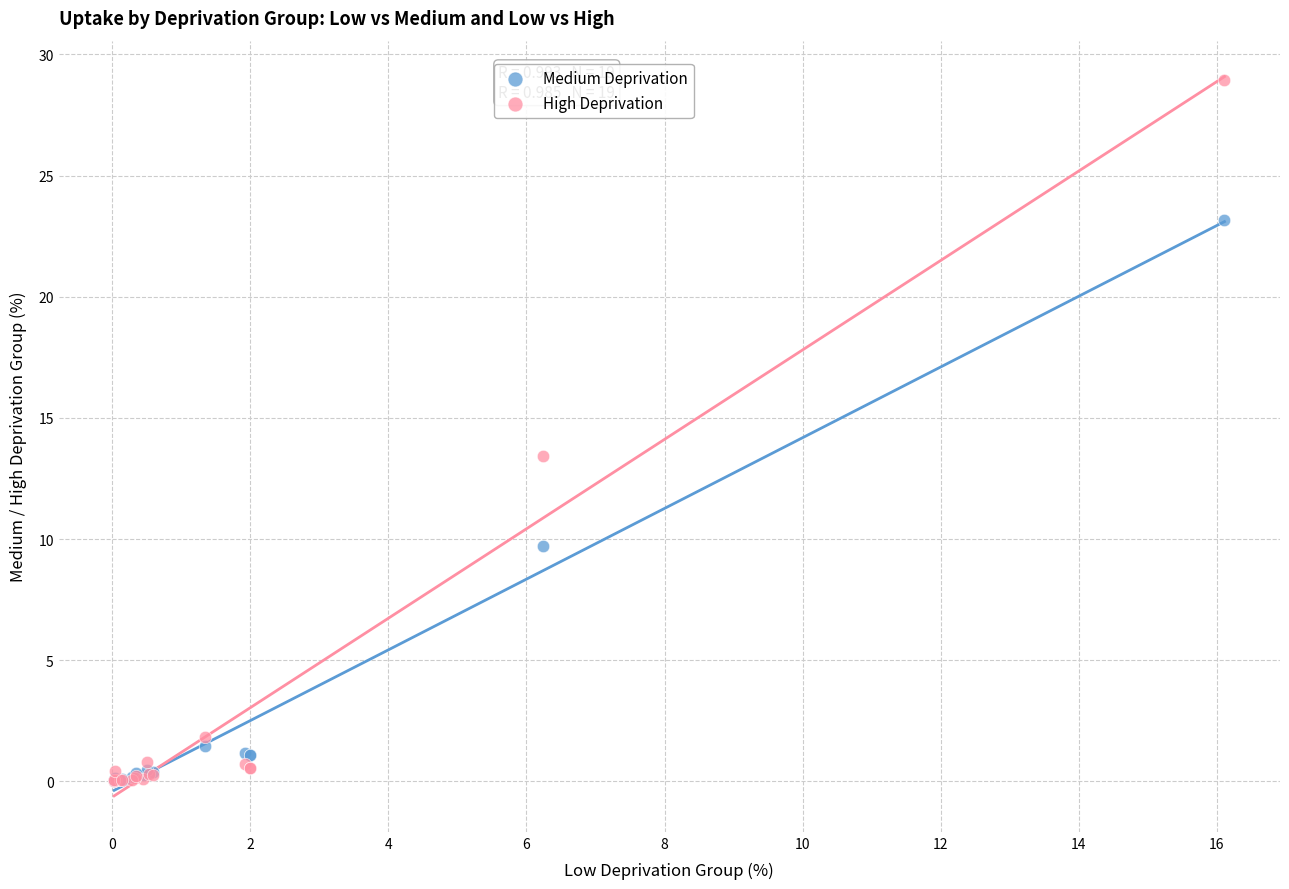

In the High Deprivation series, what Y value is closest to 14?

13.4